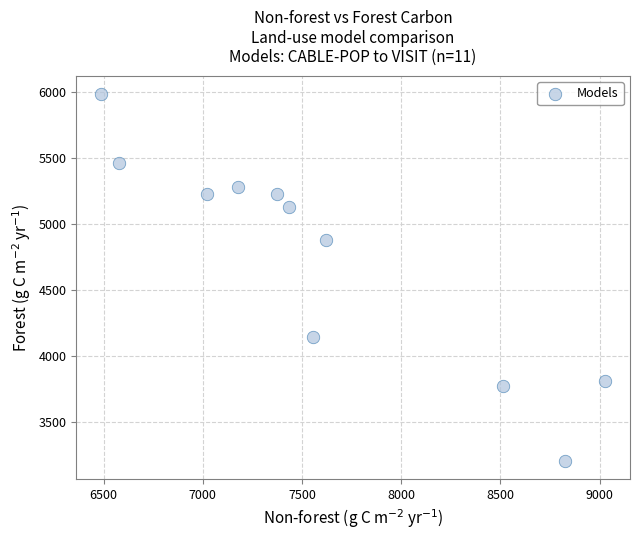

What is the range of X values (max minus min)?

2538